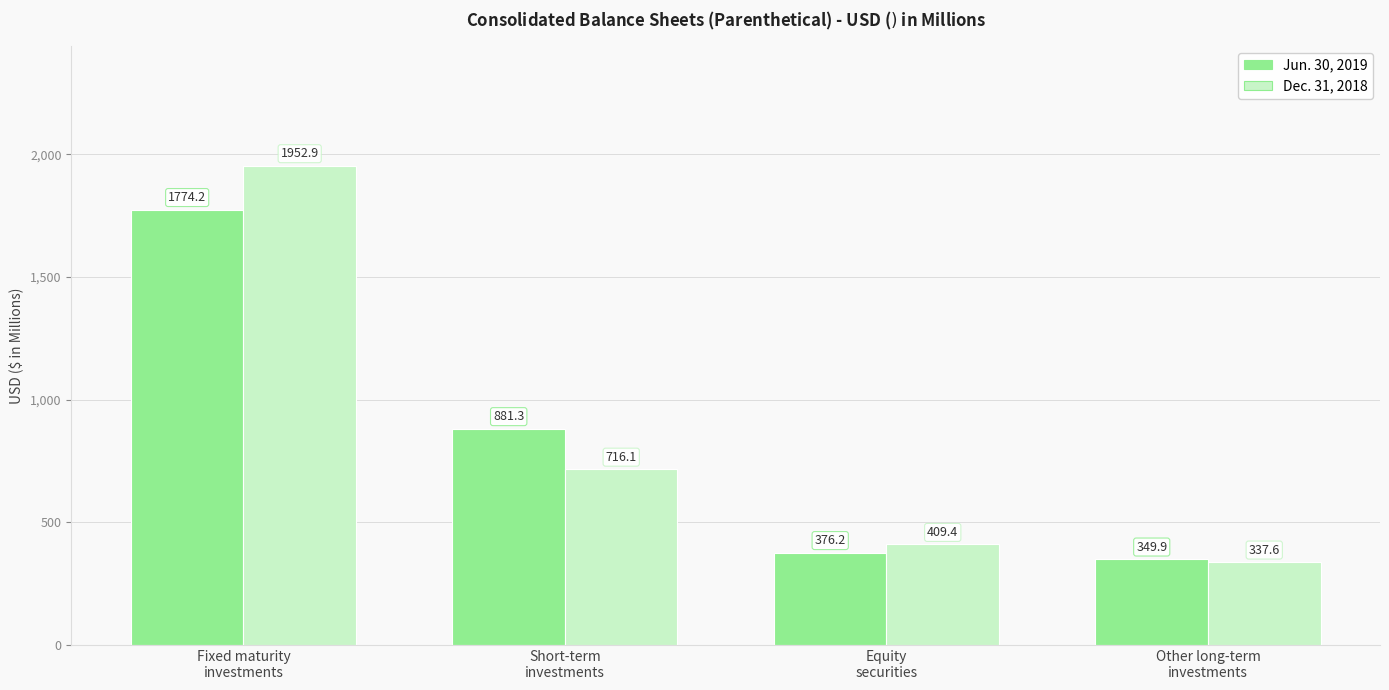

What is the greatest value displayed?

1952.9